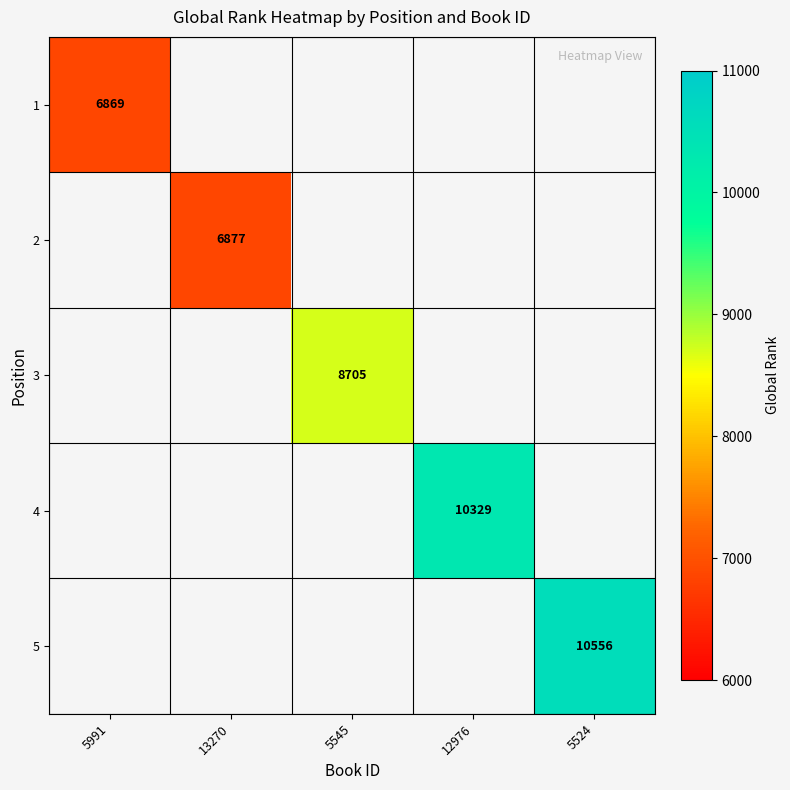

How many positive values does the 1 series have?

1